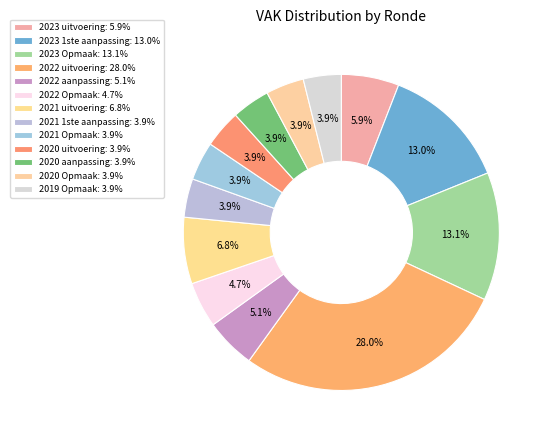

Approximately how many times larger is the value at 2020 uitvoering compared to 2021 uitvoering?

0.6